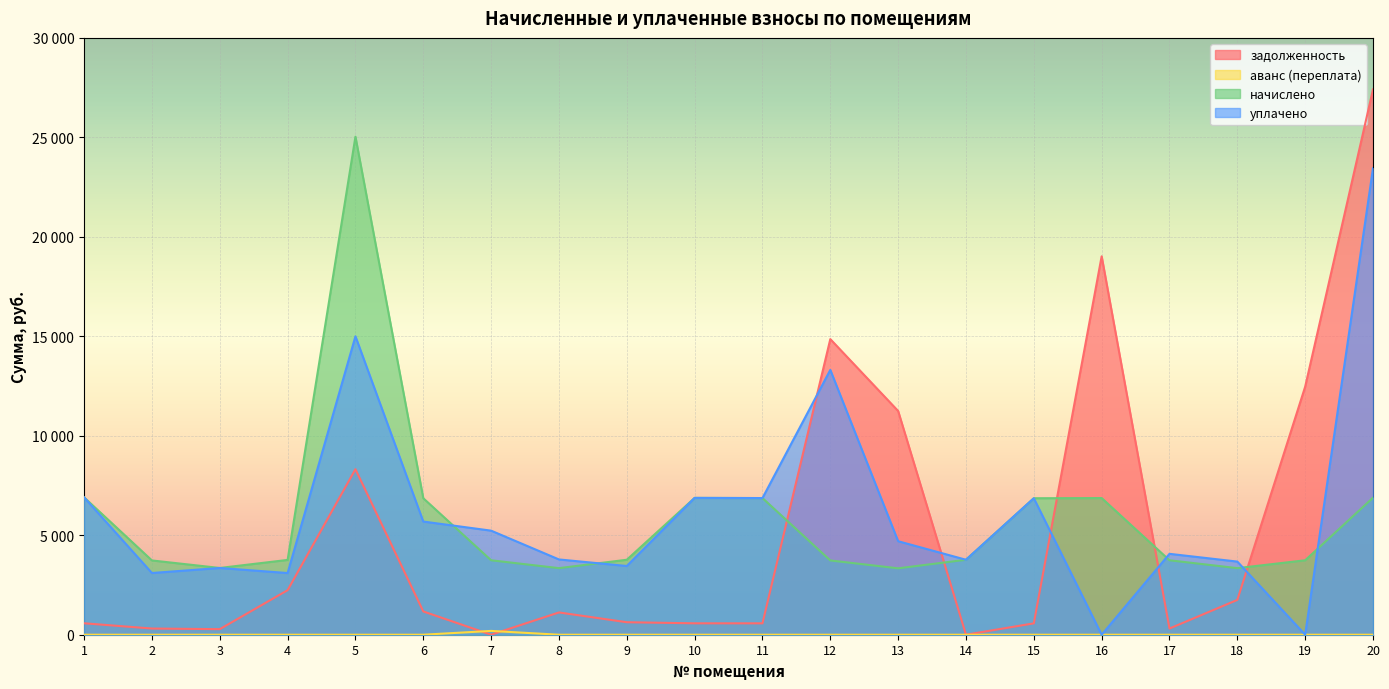

Where is the first local maximum for аванс (переплата)?

7